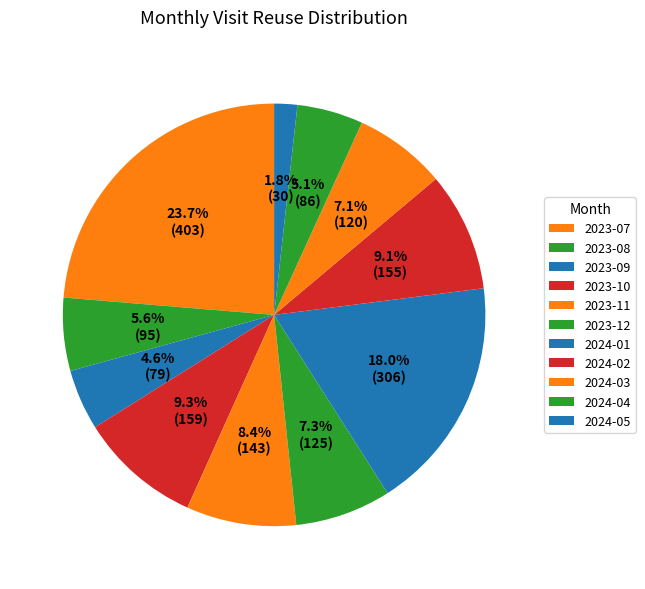

Which category has the smallest portion of the pie?

2024-05